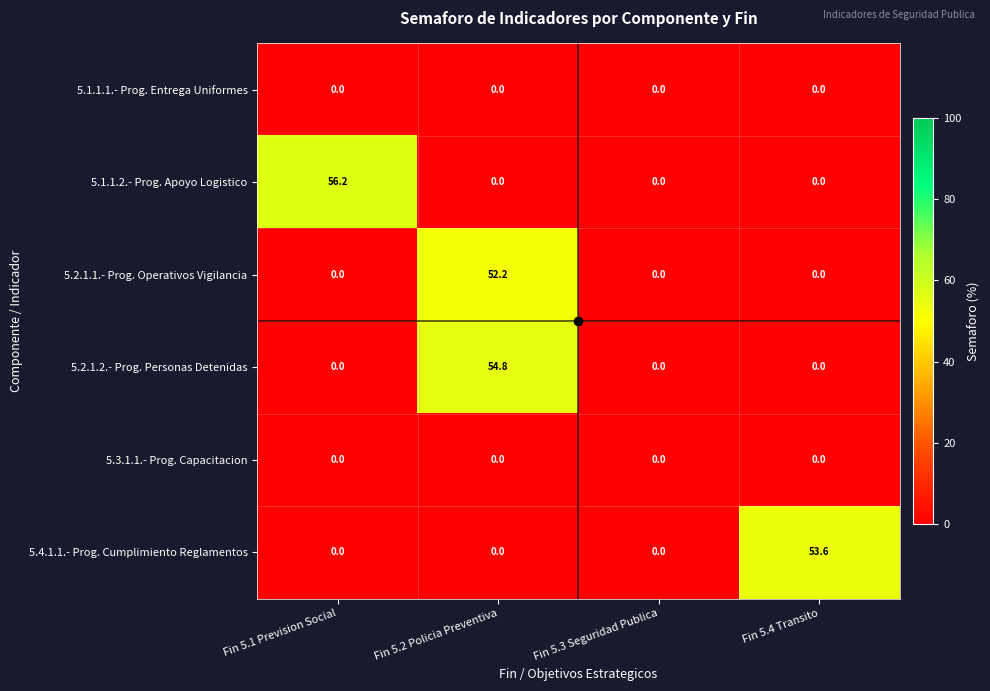

Read the 5.2.1.2.- Prog. Personas Detenidas value at Fin 5.2 Policia Preventiva.

54.8